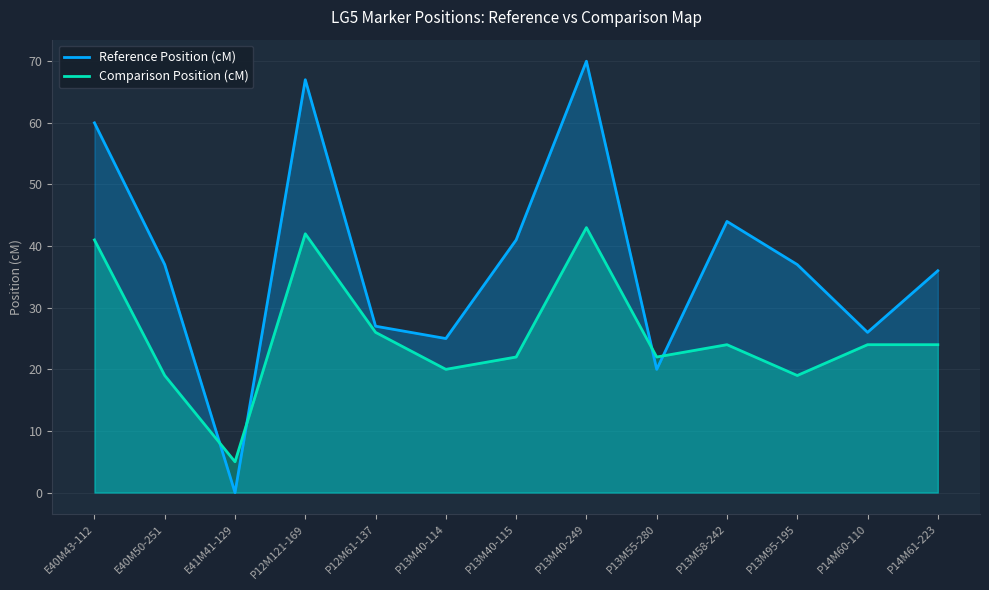

The value of Comparison Position (cM) at P13M95-195 is 19. True or false?

True